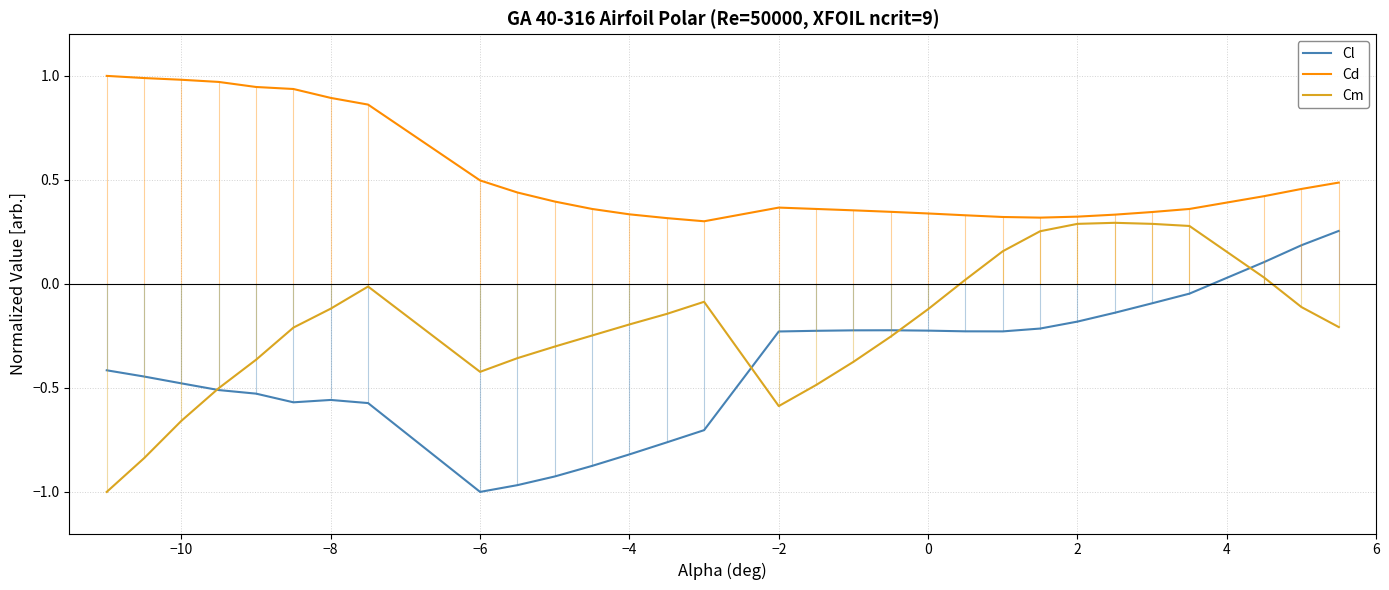

Which series has the largest total across all categories?

Cd